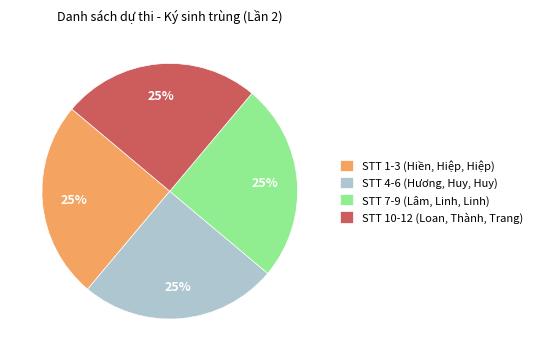

True or false: STT 1-3 (Hiền, Hiệp, Hiệp) accounts for 32% of the total.

False